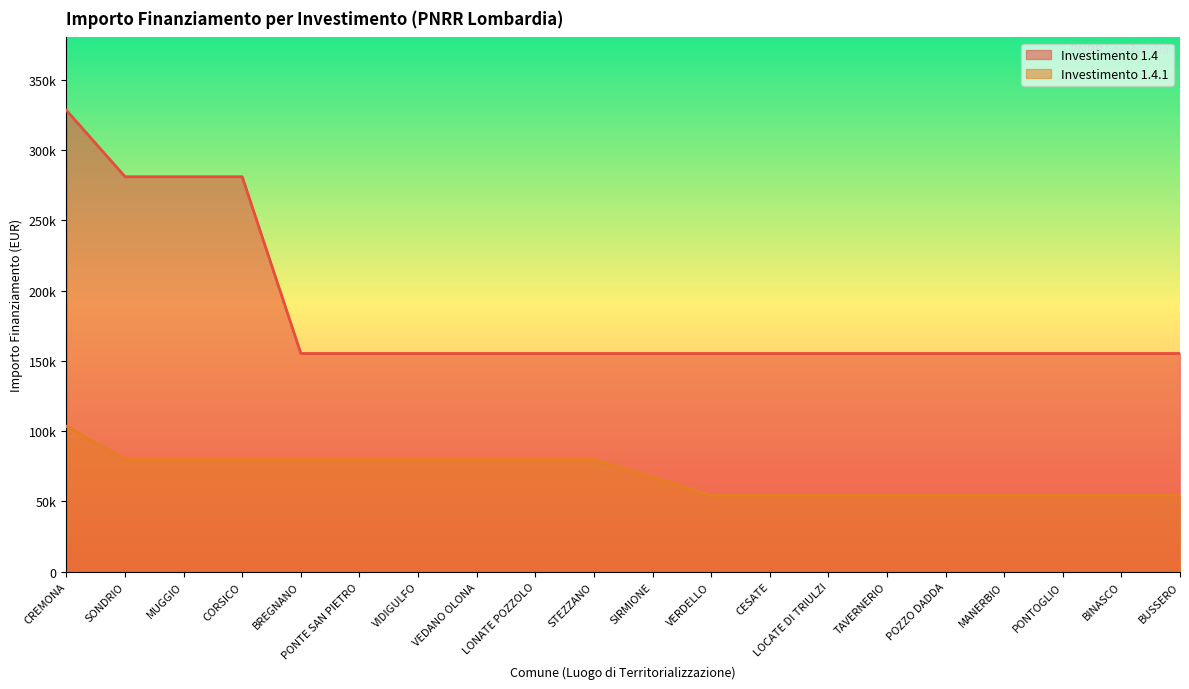

The value of 1.4.1 at SONDRIO is 105937. True or false?

False